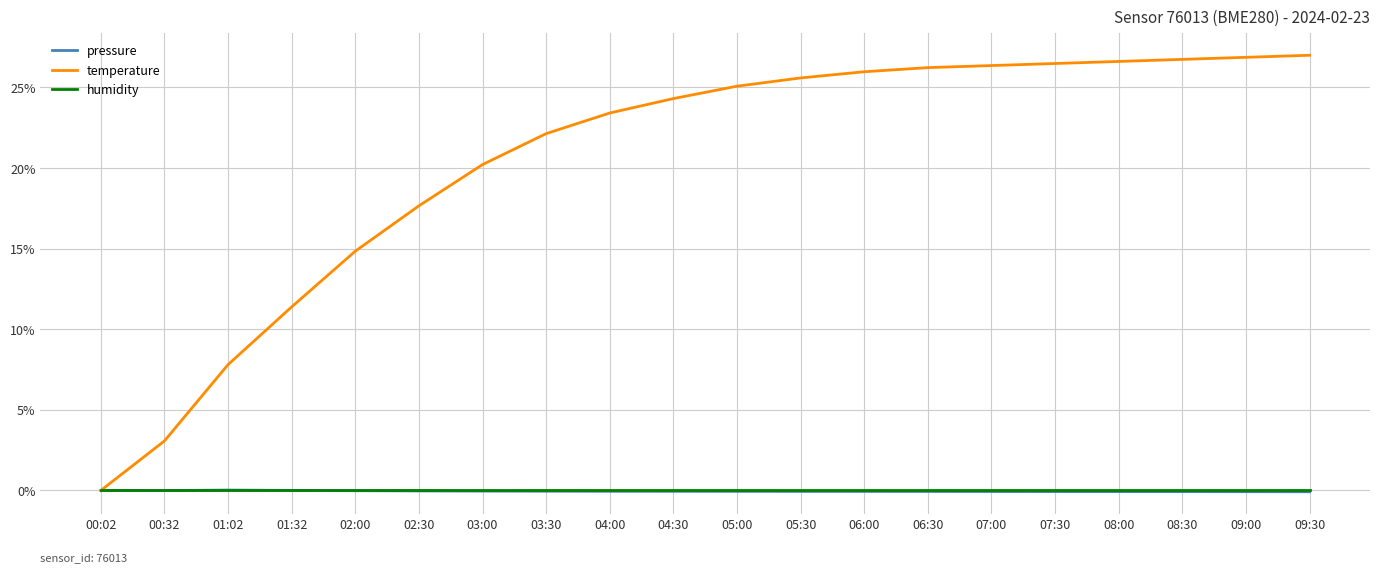

Which series has the largest total across all categories?

temperature